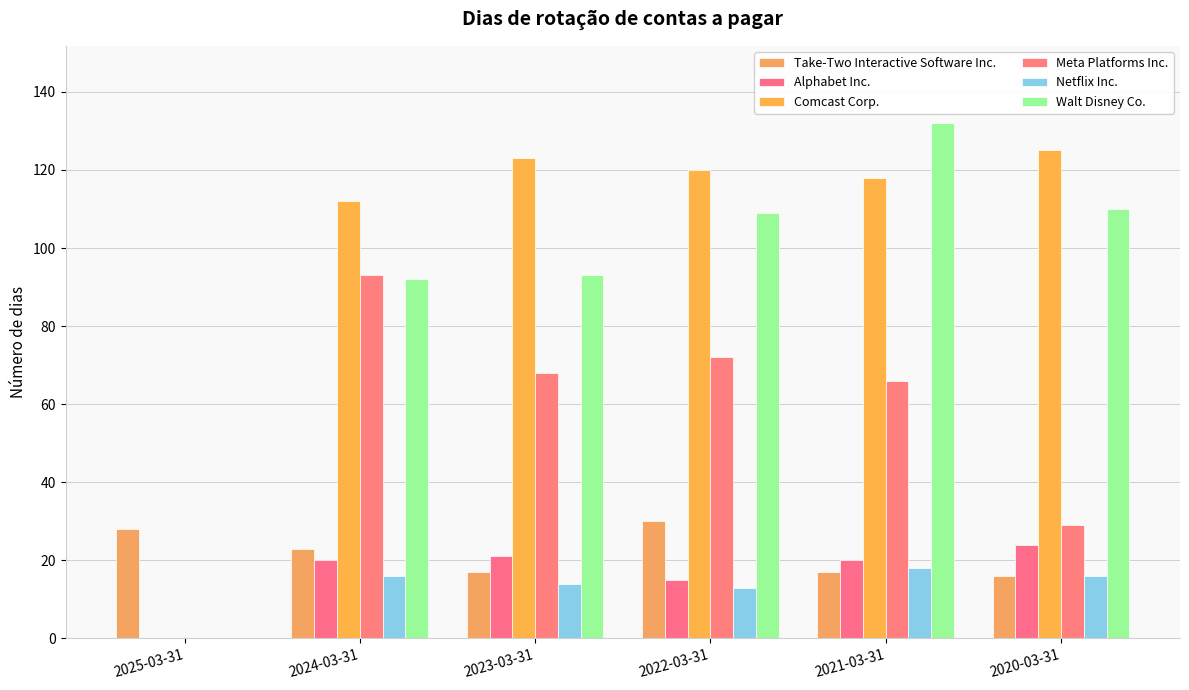

What is the difference between the Meta Platforms Inc. values at 2022-03-31 and 2020-03-31?

43